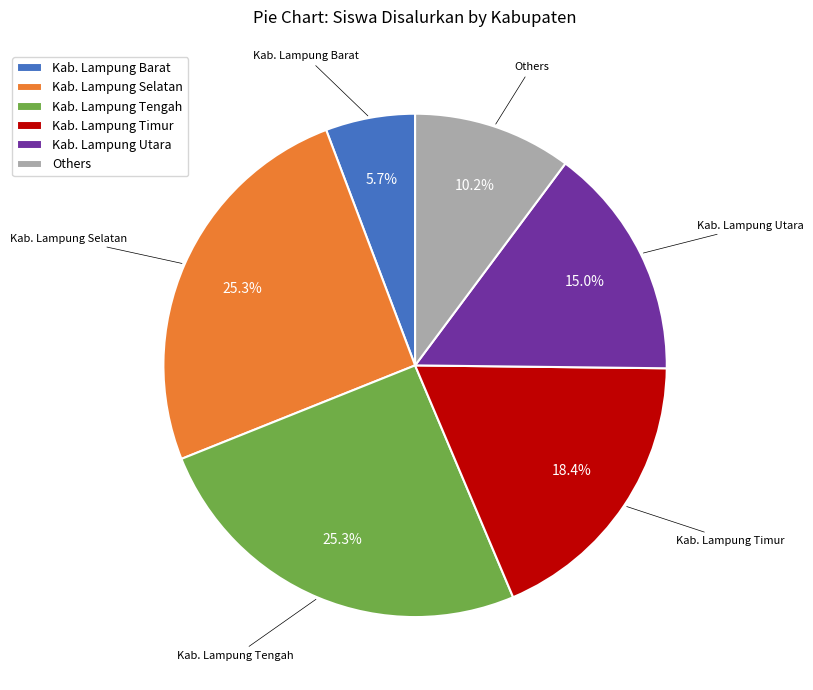

Is Kab. Lampung Timur the majority of the pie?

No